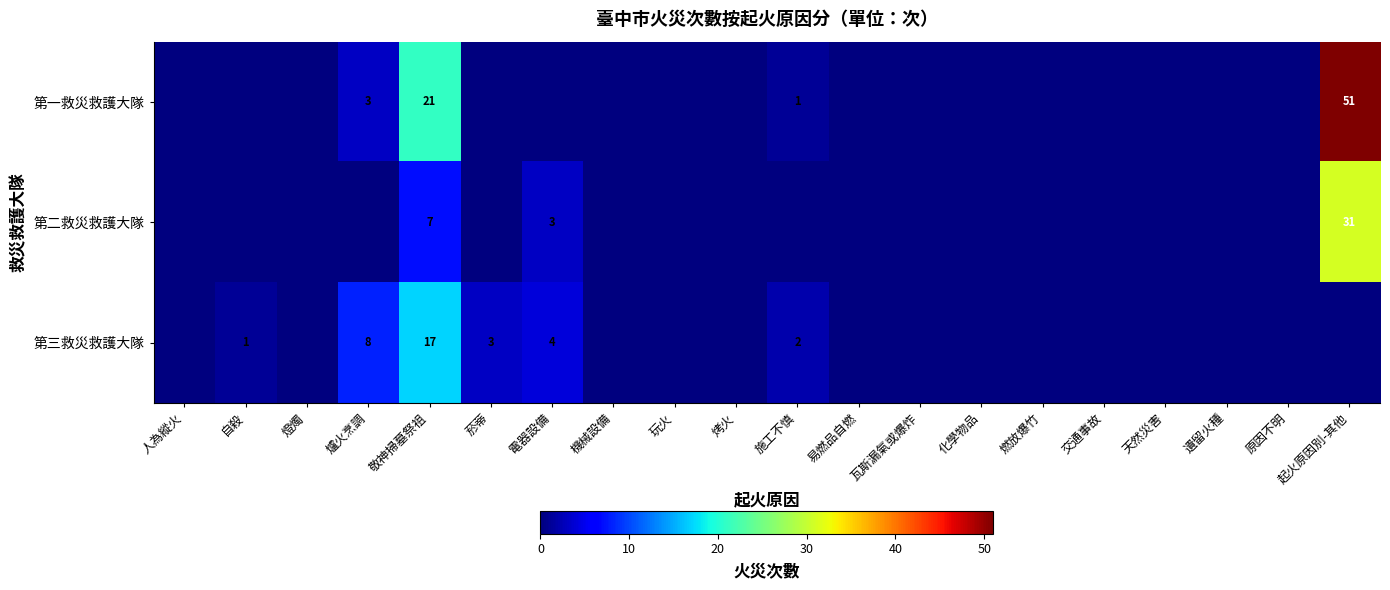

True or false: 第三救災救護大隊 has a value of 28 at 敬神掃墓祭祖.

False